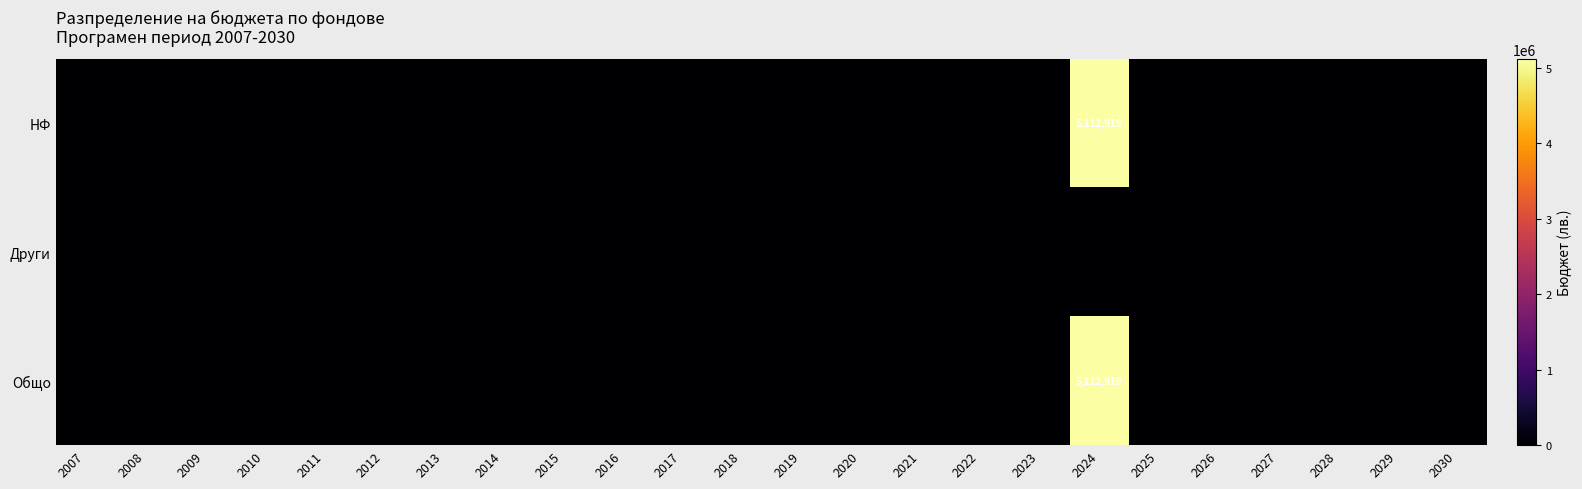

What is the maximum value shown in the chart?

5112918.8